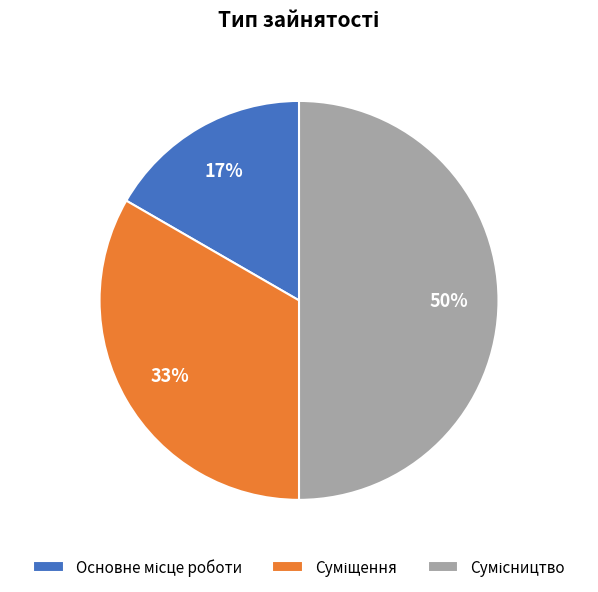

To the nearest percent, what is the difference between the largest and smallest slice percentages?

33%